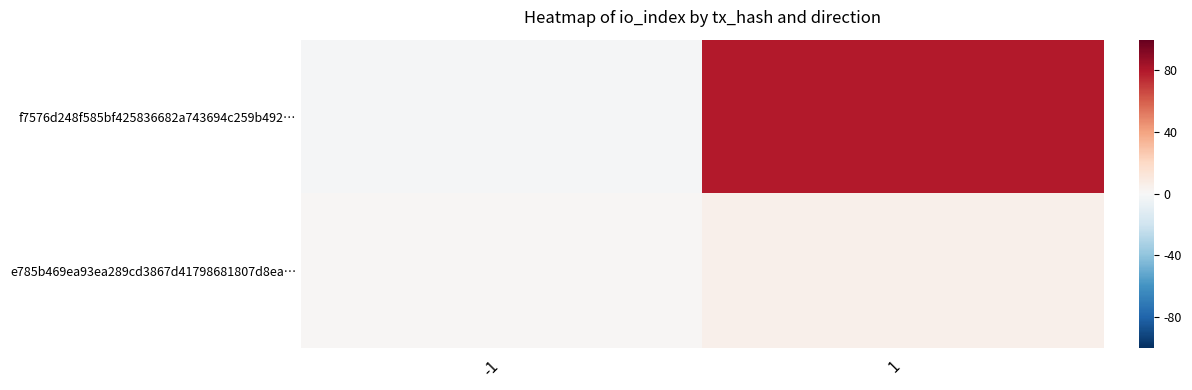

At how many categories does at least one series exceed 37?

1